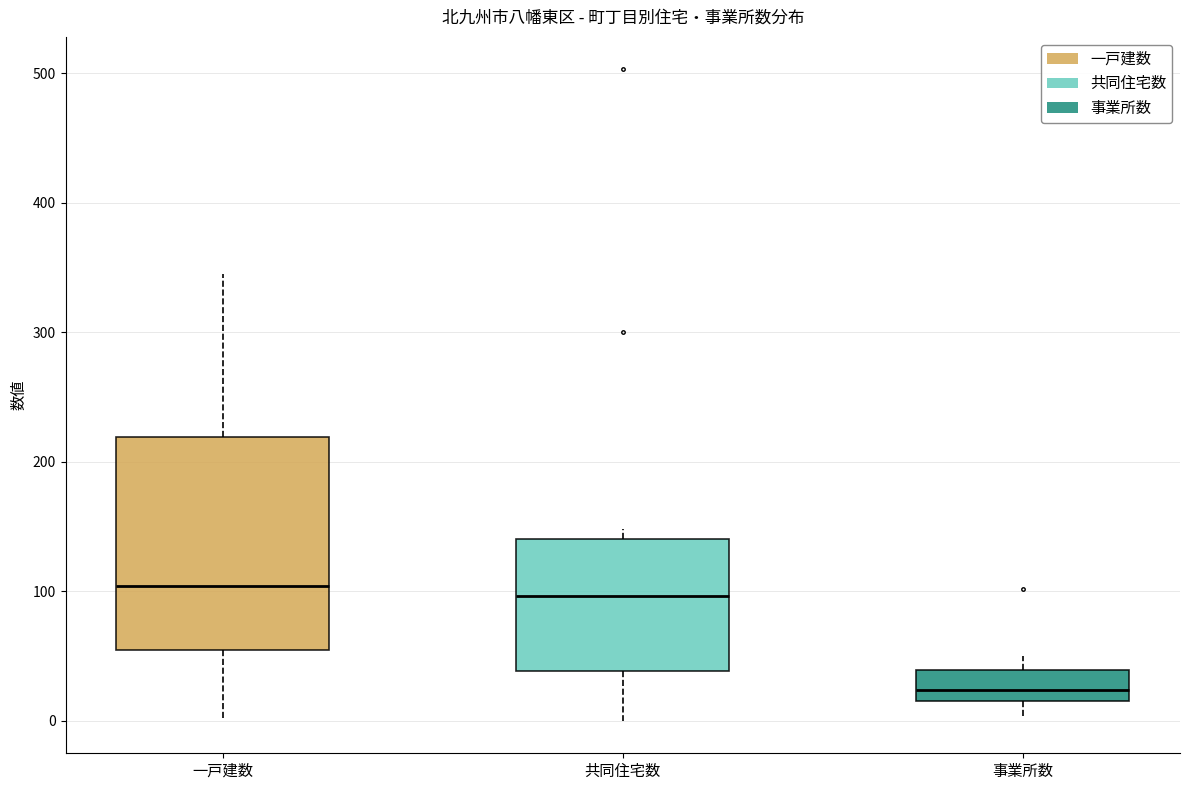

Which box is the tallest, from its lower edge to its upper edge?

一戸建数